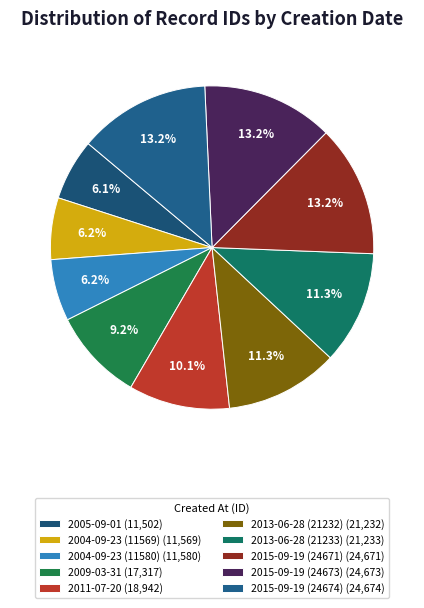

Is there any slice that represents more than half of the pie?

No